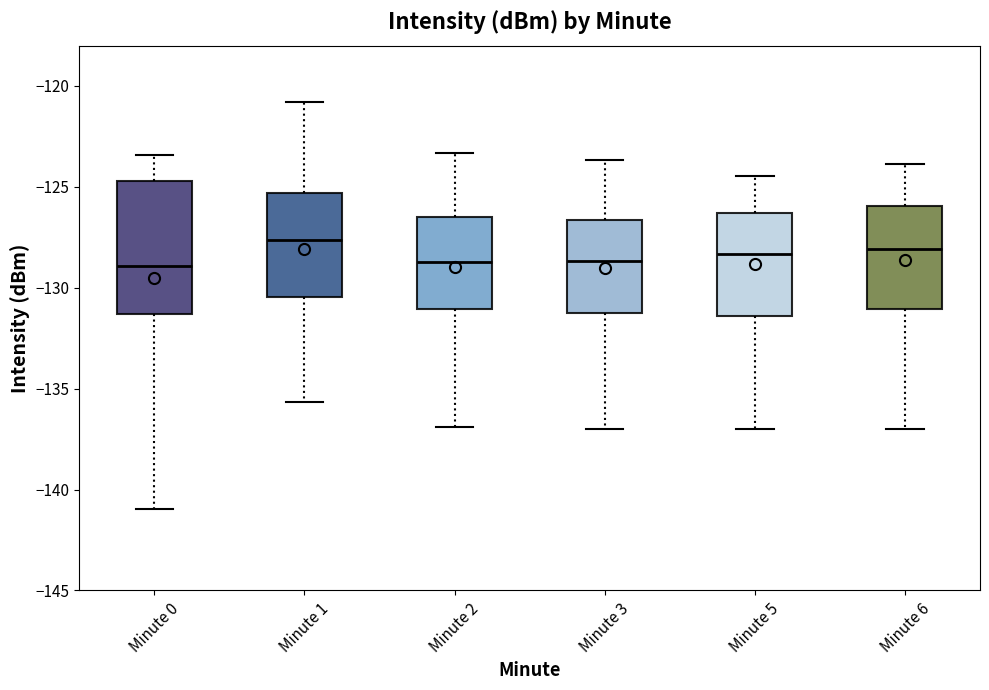

Comparing the boxes themselves (not the whiskers), which one is the tallest?

Minute 0